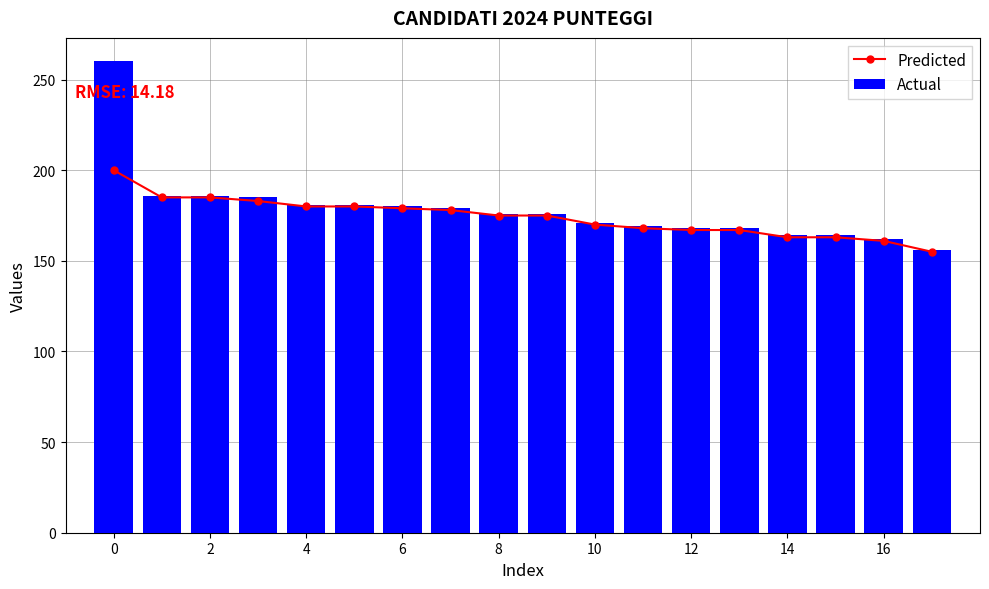

What is the maximum value shown in the chart?

260